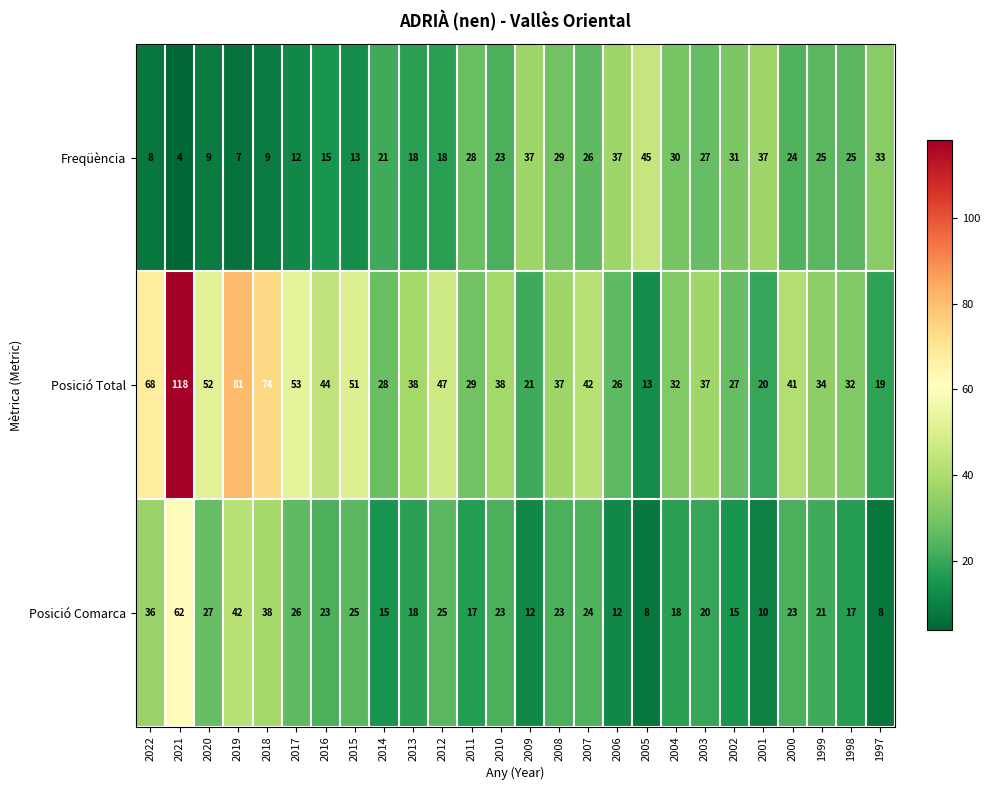

Where does the Freqüència series first go above 25?

2011